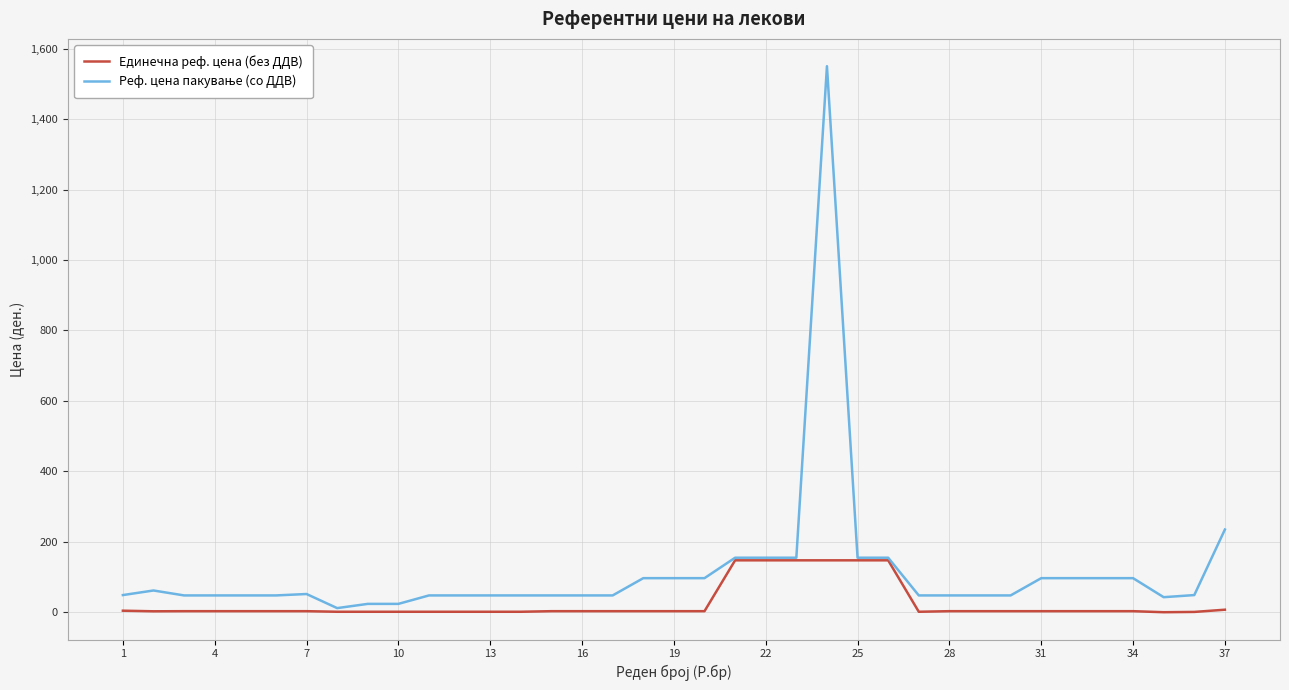

Does the chart have visible grid lines?

Yes